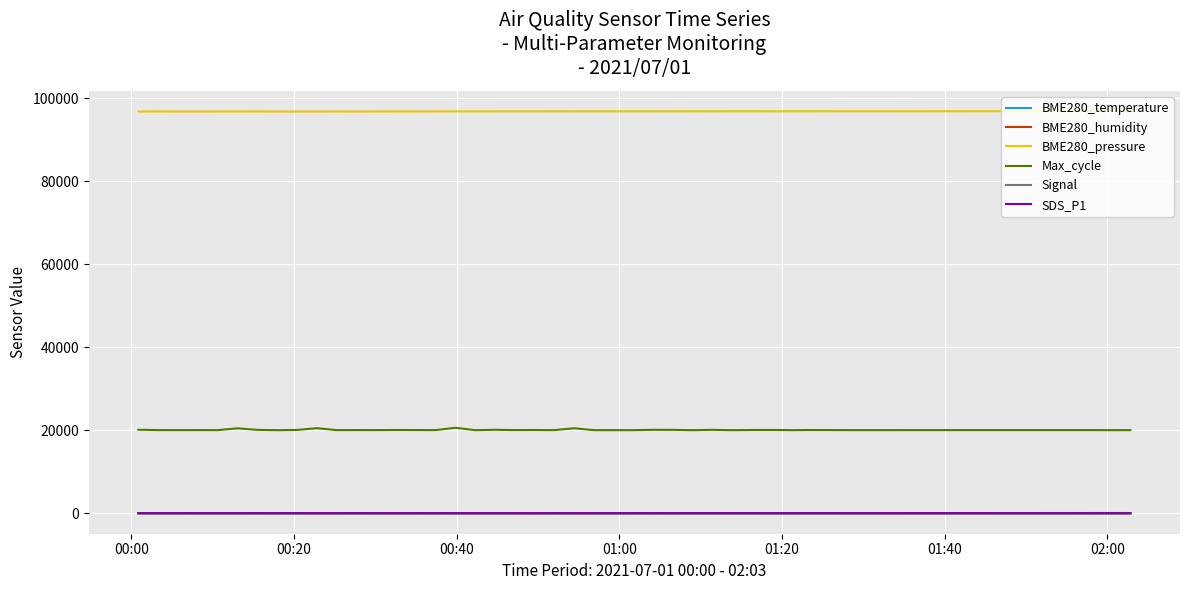

How many lines are shown in the chart?

6